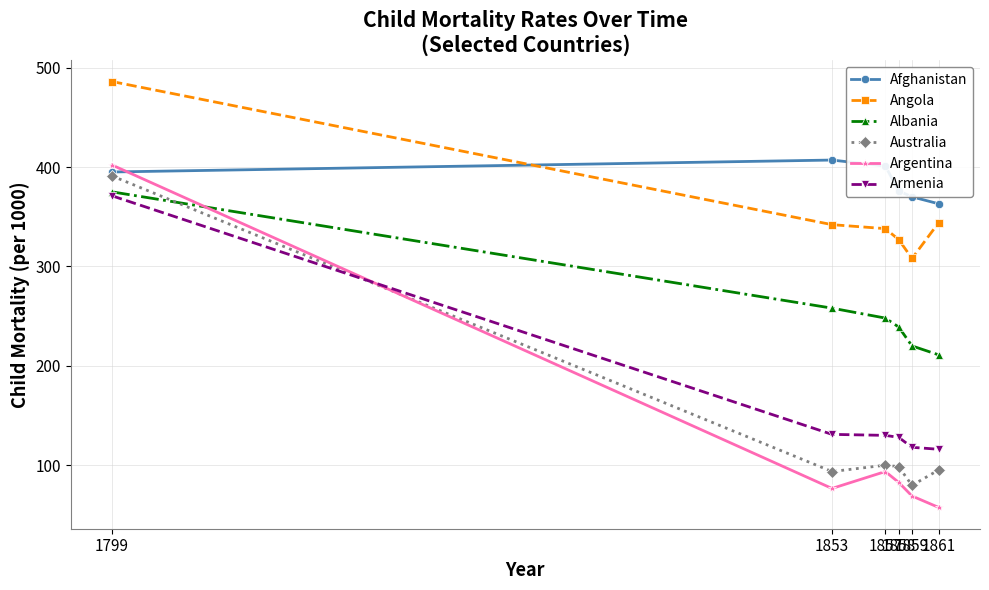

True or false: Angola and Armenia intersect in this chart.

False